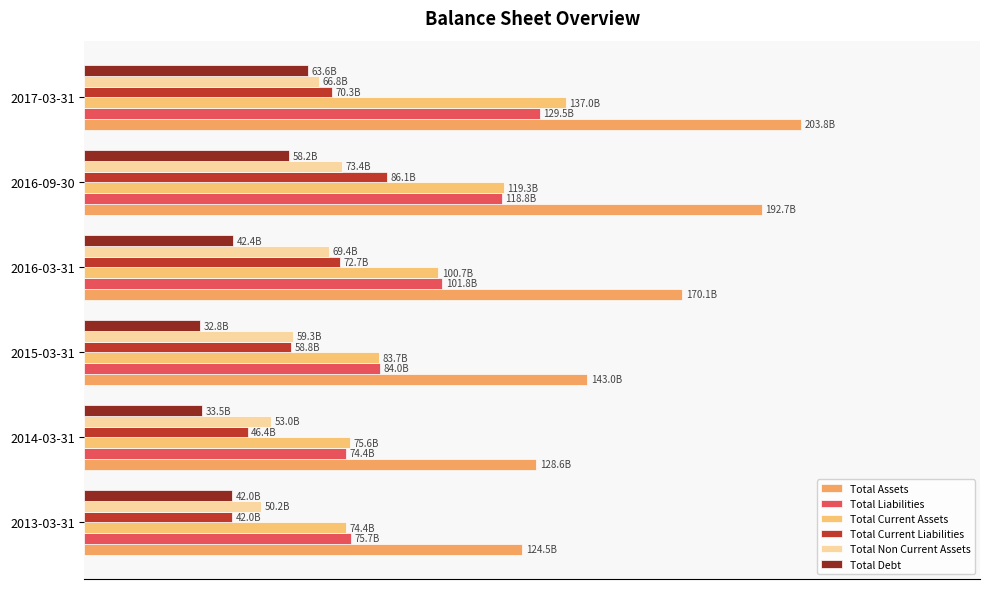

Which series has the largest total across all categories?

Total Assets